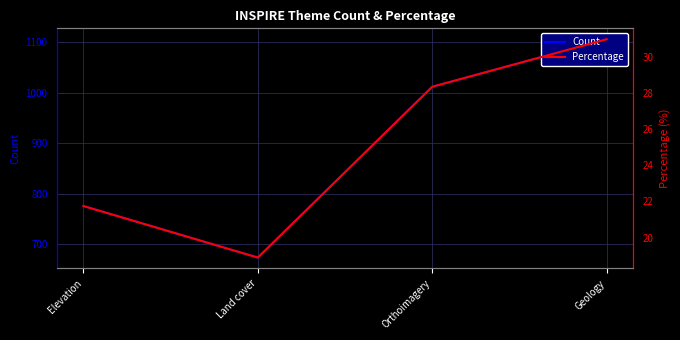

List the series in order of their overall mean, lowest first.

Percentage, Count